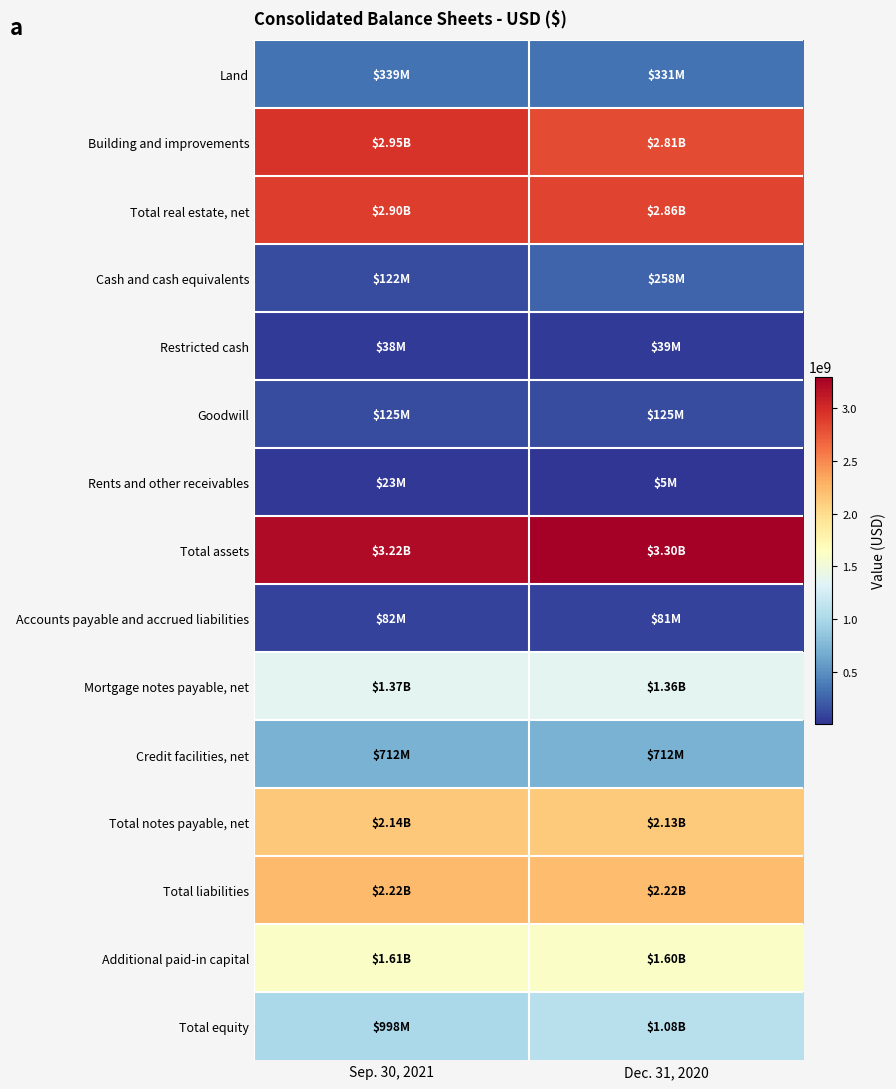

At which category is the sum across all series the highest?

Dec. 31, 2020